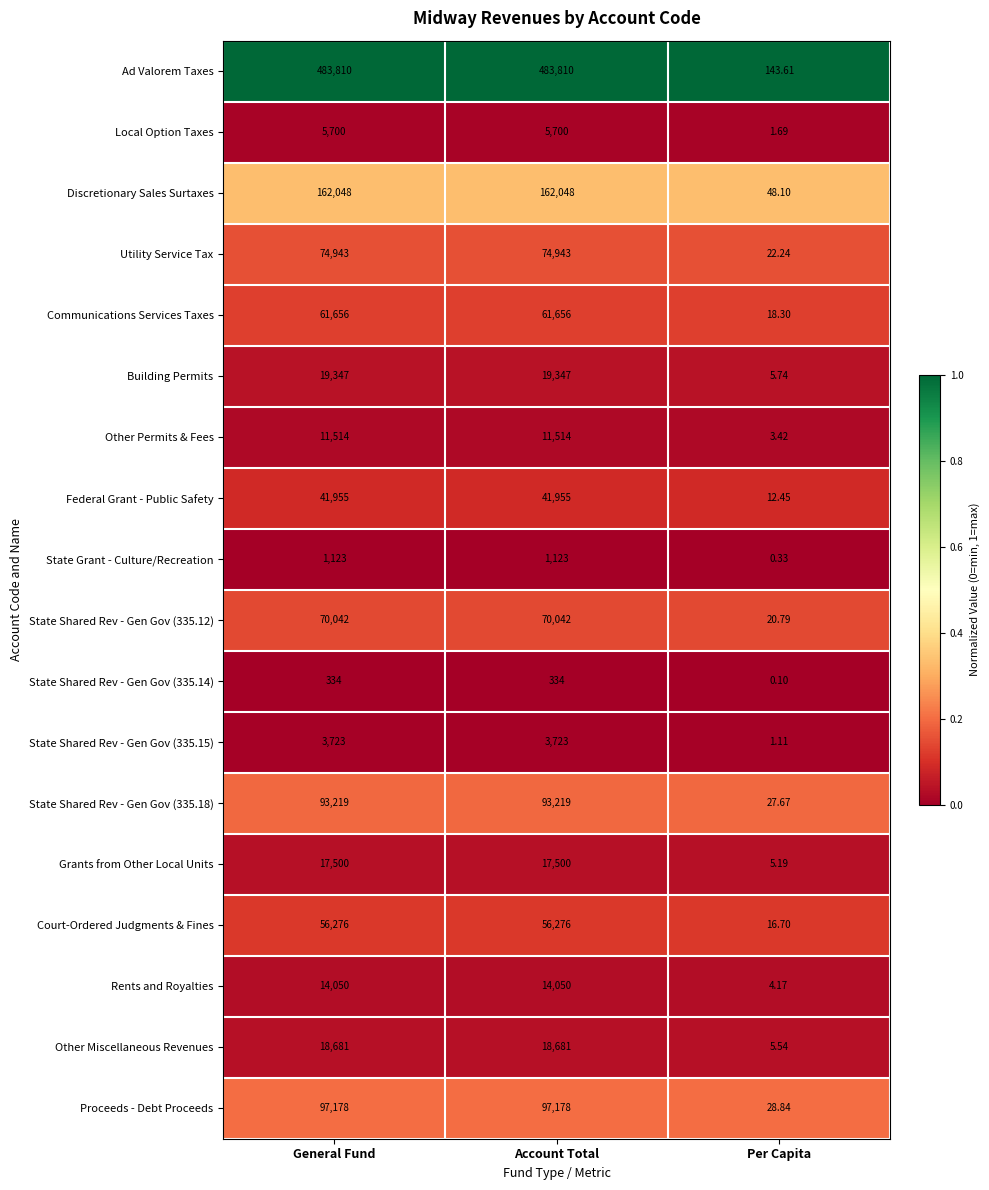

At which label is Local Option Taxes closest to 2850?

Per Capita